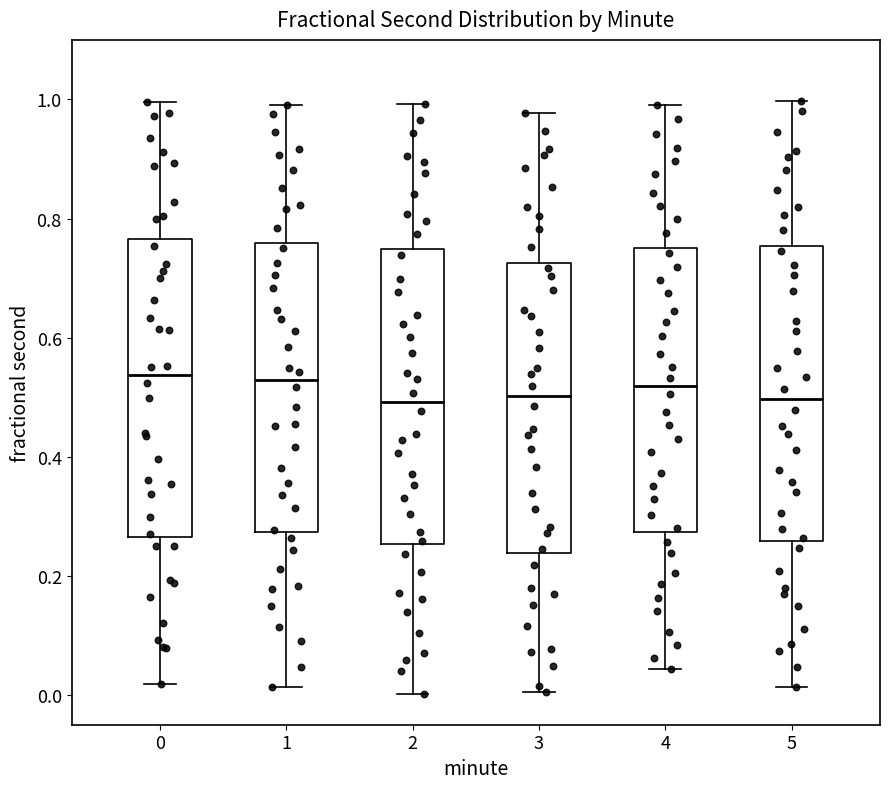

Reading left to right, read every box against the y-axis: the position of its median line, the range the box covers, and the ends of its whiskers. The values are not printed on the chart, so give them approximately, as read against the axis.

0: median 0.54, box 0.26 to 0.76, whiskers 0.02 to 1.00
1: median 0.52, box 0.28 to 0.76, whiskers 0.02 to 1.00
2: median 0.50, box 0.26 to 0.74, whiskers 0.00 to 1.00
3: median 0.50, box 0.24 to 0.72, whiskers 0.00 to 0.98
4: median 0.52, box 0.28 to 0.76, whiskers 0.04 to 1.00
5: median 0.50, box 0.26 to 0.76, whiskers 0.02 to 1.00